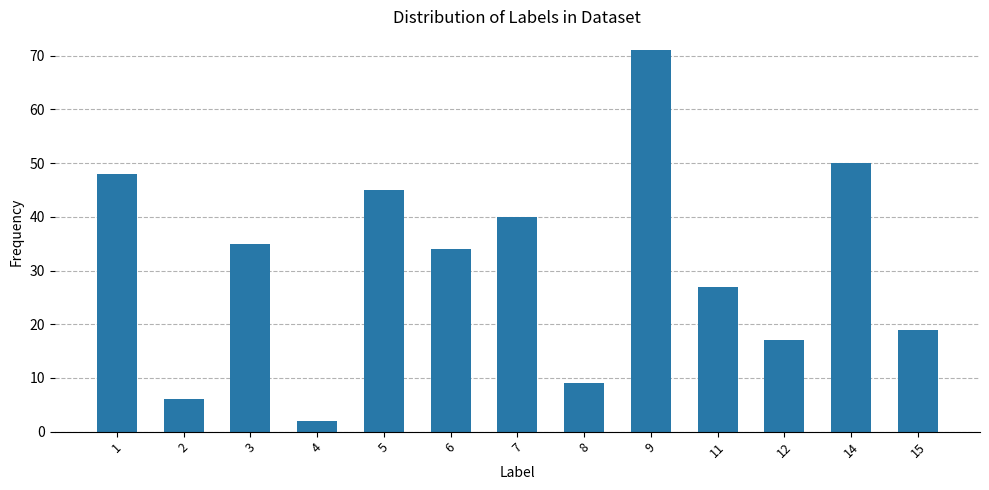

Where is the data nearest to the value 36?

3